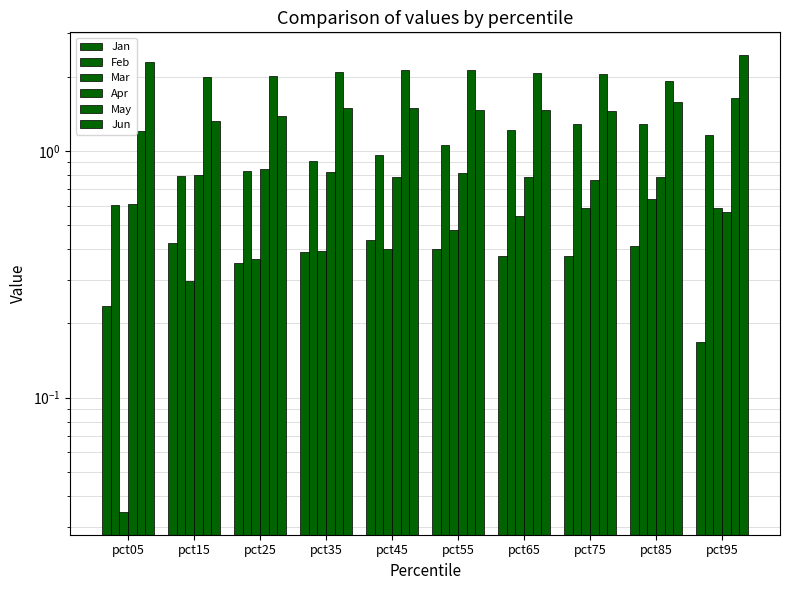

At pct65, list the series in order from largest to smallest.

May, Jun, Feb, Apr, Mar, Jan